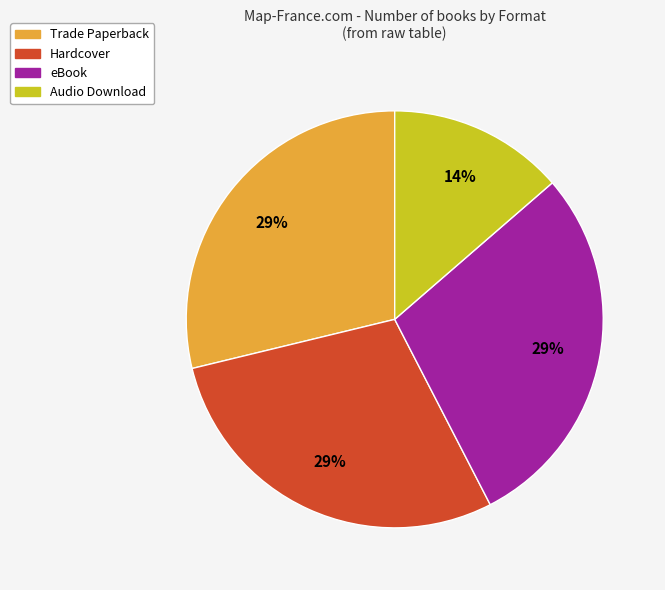

Which category has the smallest portion of the pie?

Audio Download